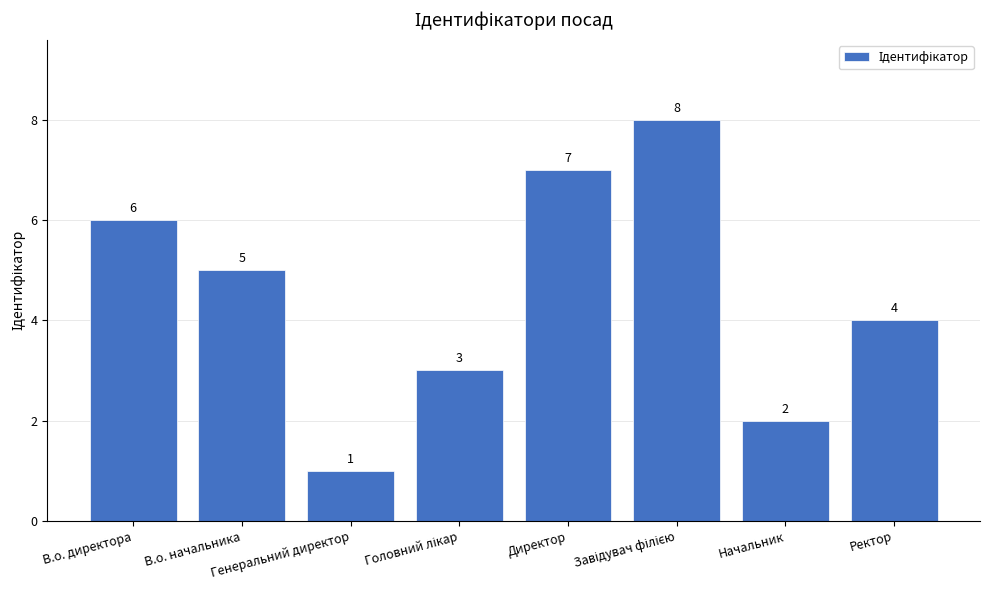

What position from the left is Начальник?

7